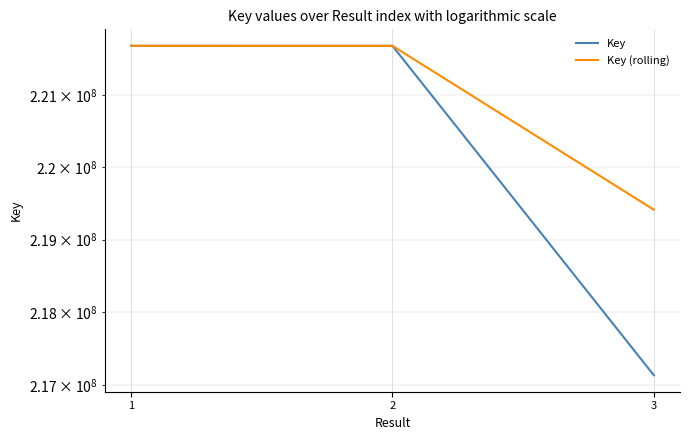

Is this an area chart (filled region under the line)?

No